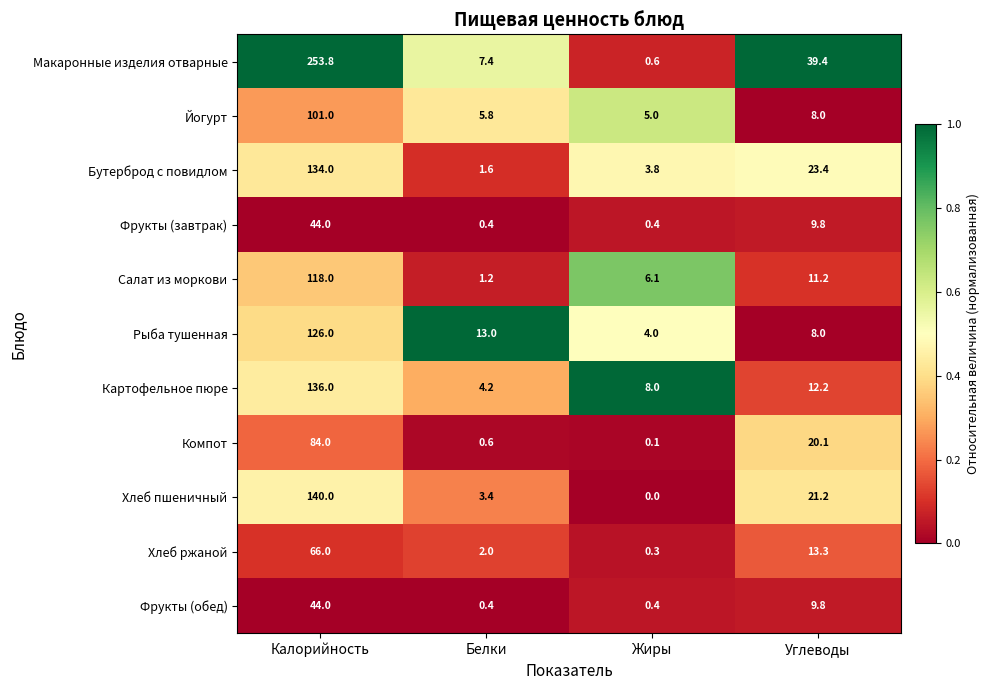

The Бутерброд с повидлом series shows 5.5 at Жиры. True or false?

False